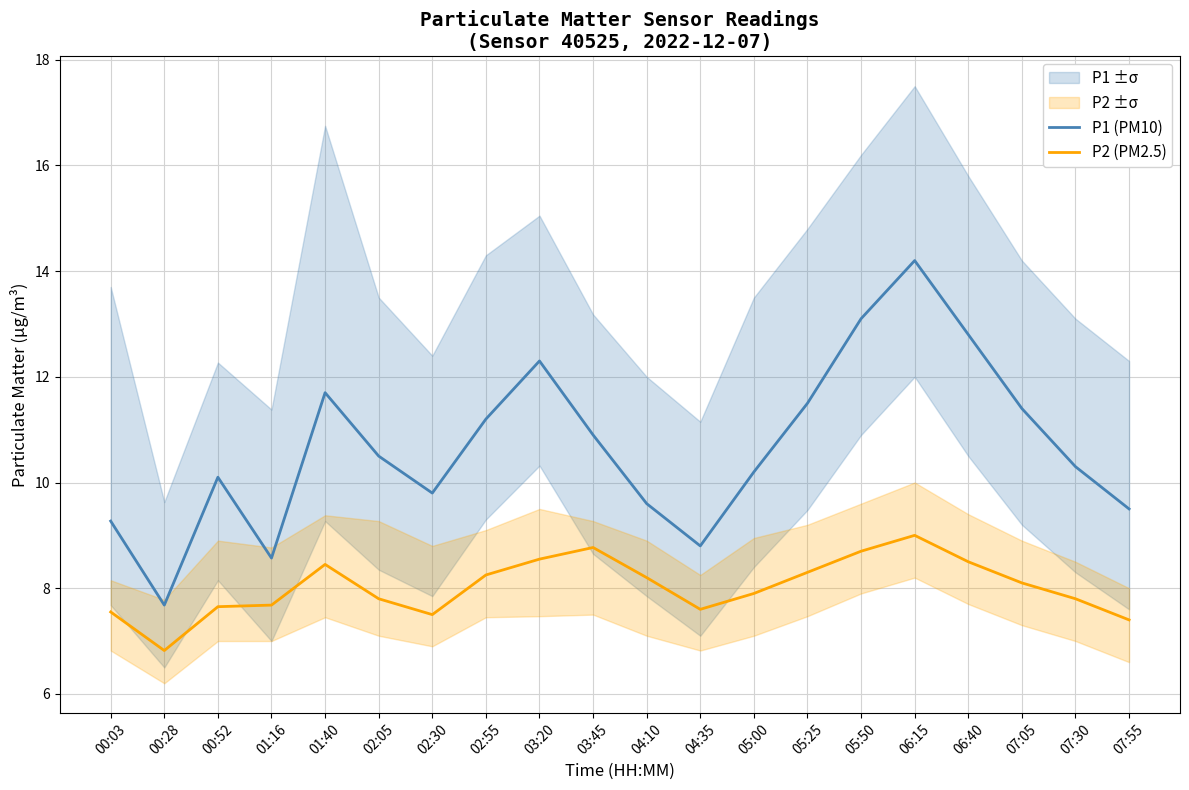

What is the spread (max minus min) of values at 07:05?

3.3